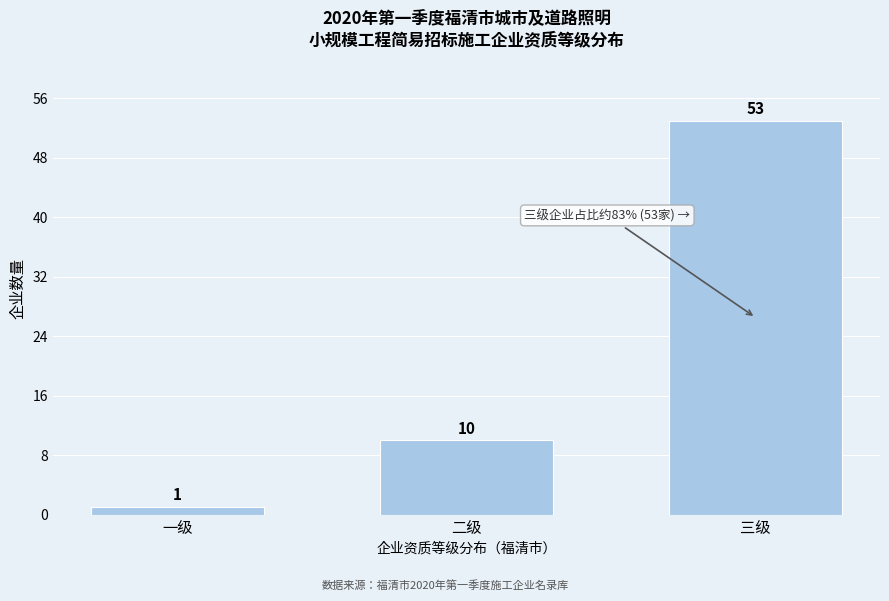

Reading left to right, transcribe all the data shown in this chart.

一级=1	二级=10	三级=53